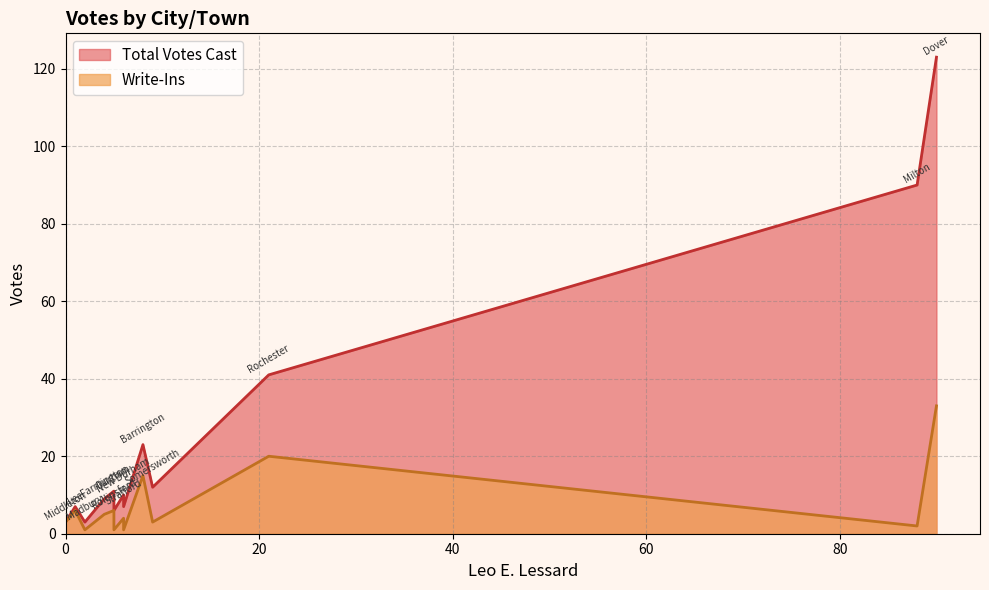

How many data points in Write-Ins are above 4?

6